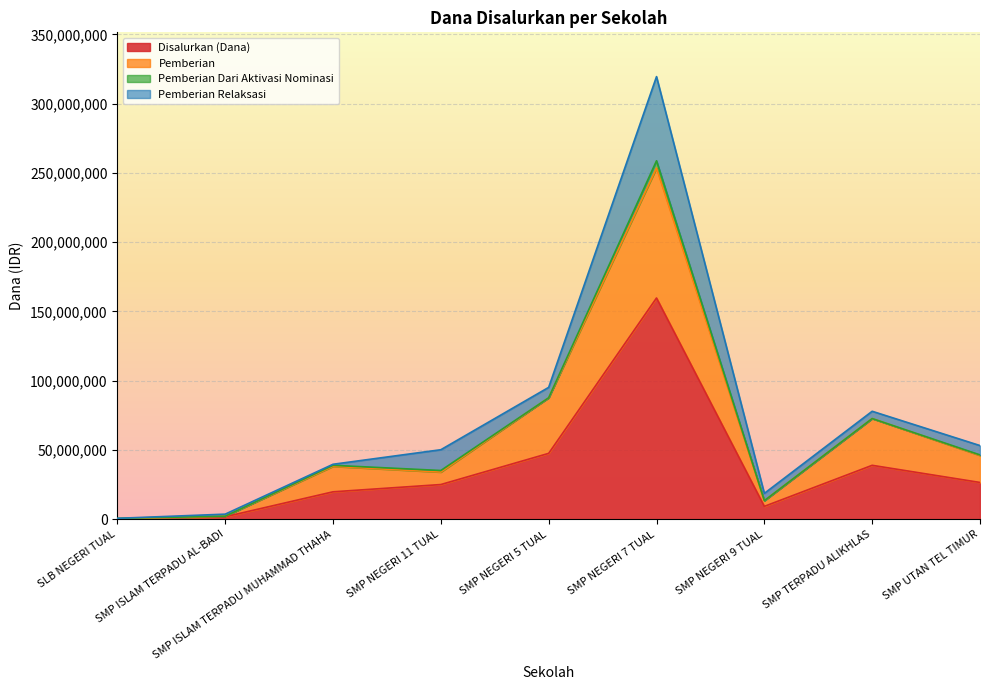

True or false: Disalurkan (Dana) has more than 1 interior local peaks.

True